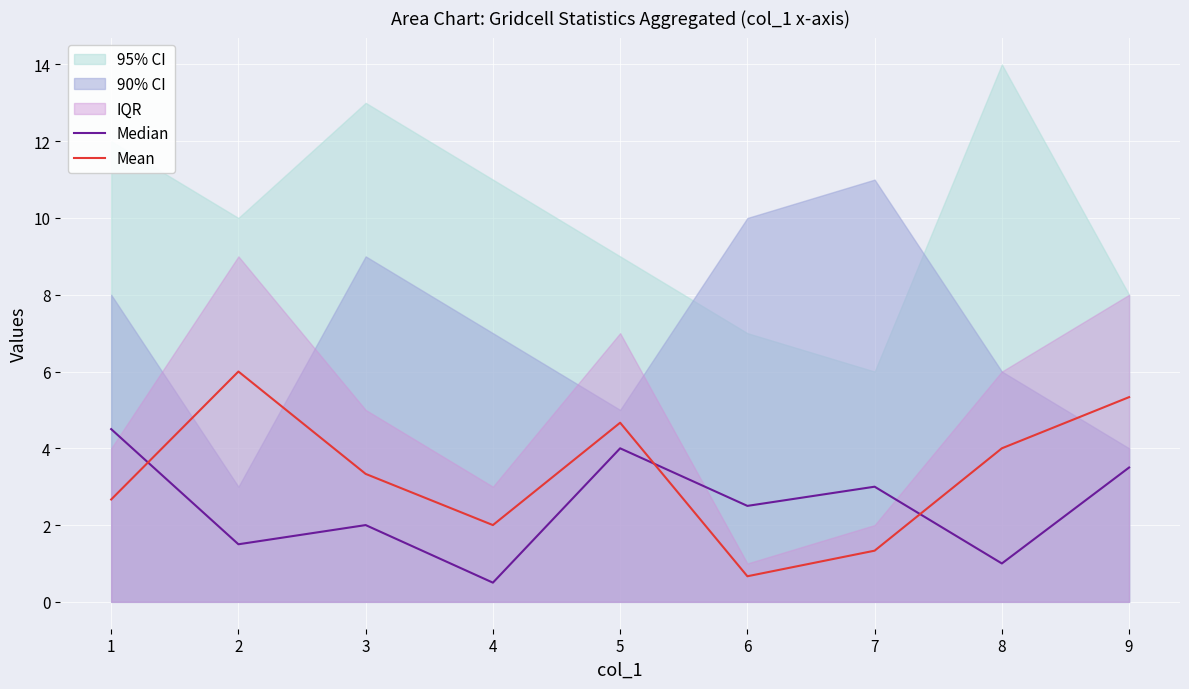

How many Median values are between 1 and 3?

5